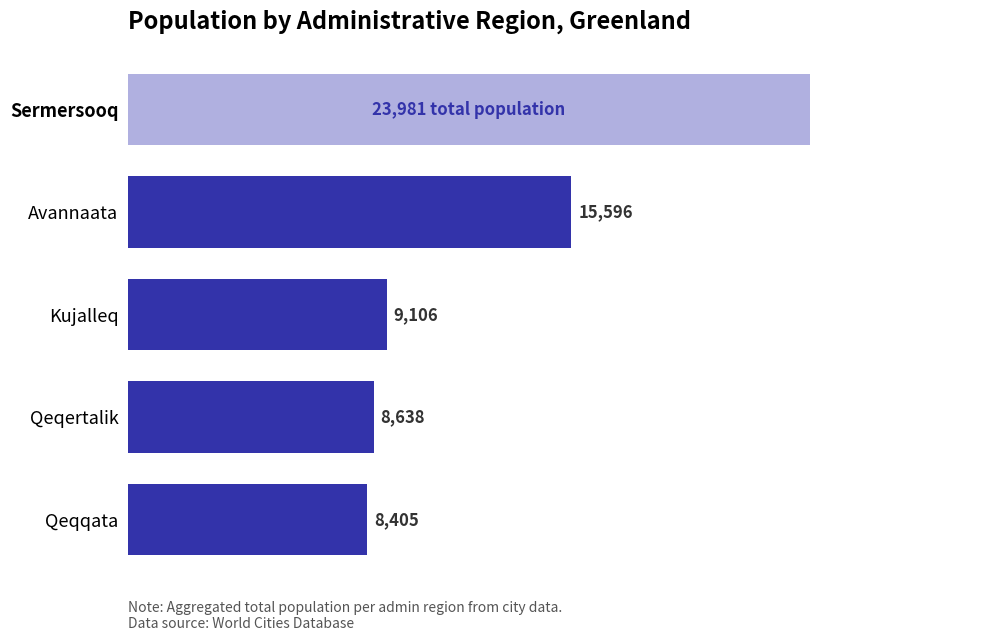

Which category has the highest value across all series?

Sermersooq